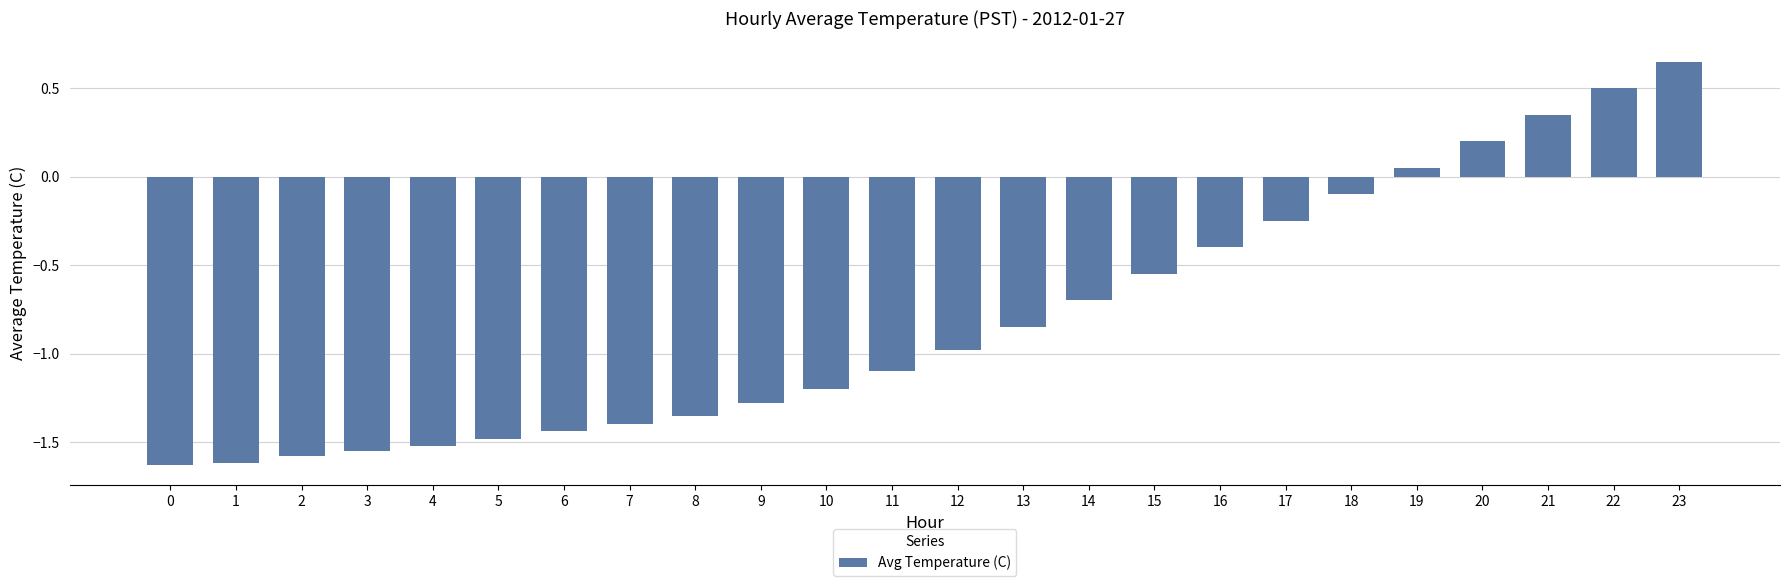

What is the difference between the maximum and minimum values?

2.3